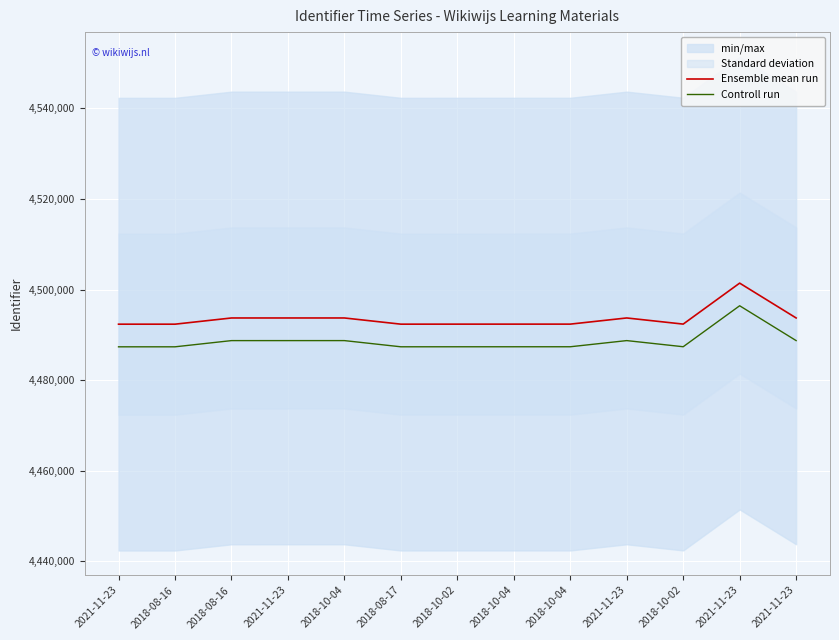

True or false: Controll run and Ensemble mean run intersect in this chart.

False